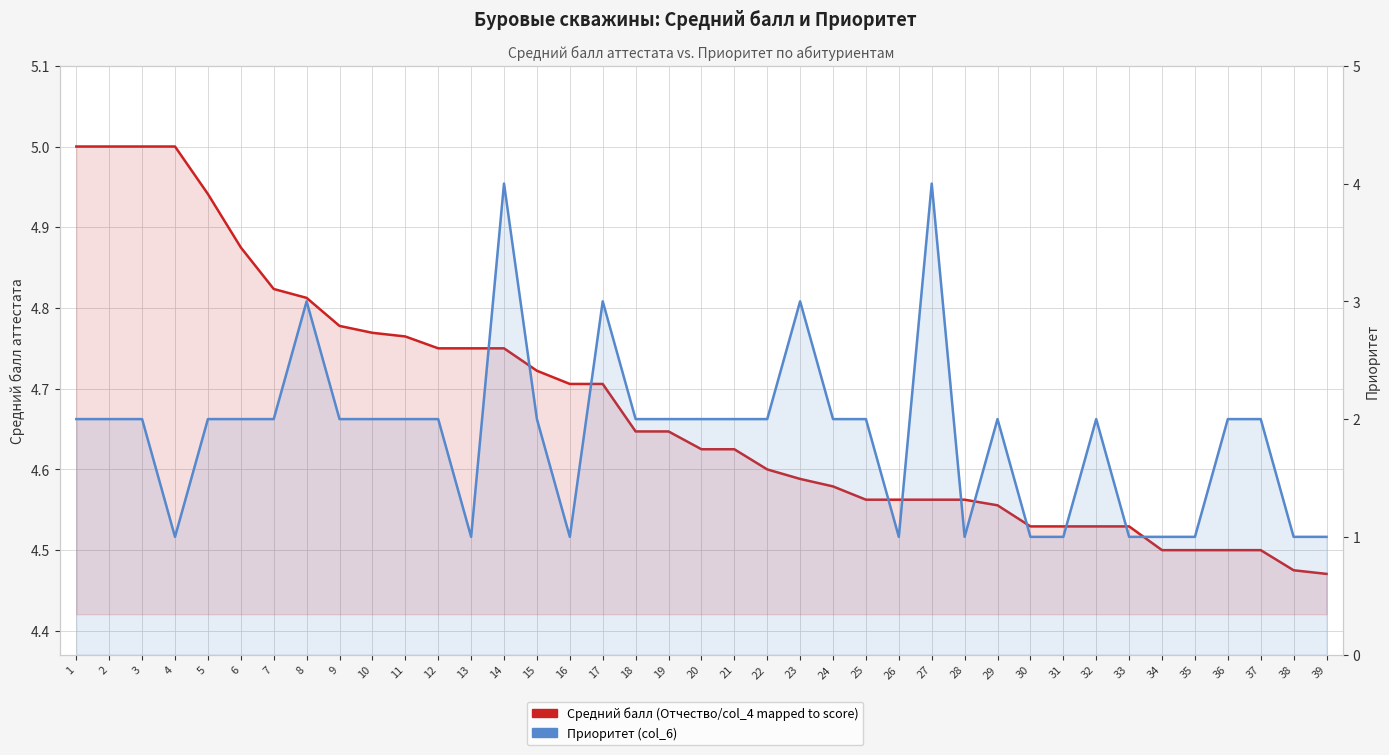

Which series has the largest range (max minus min)?

Приоритет (col_6)